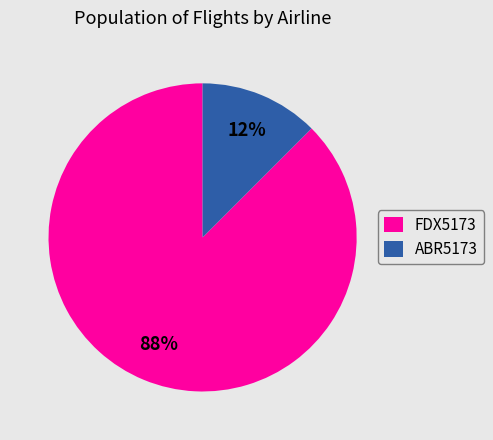

The FDX5173 slice represents 88% of the pie. True or false?

True